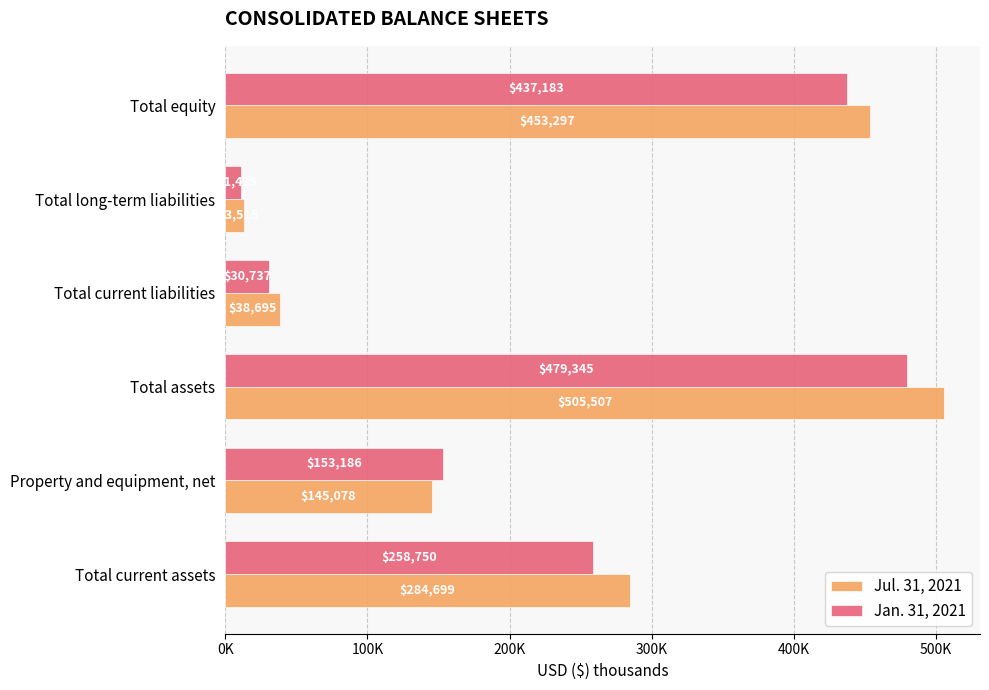

At which label is Jan. 31, 2021 closest to 245385?

Total current assets